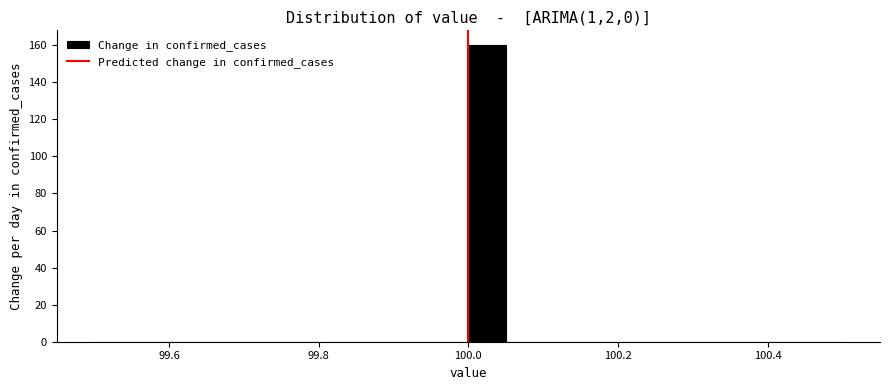

Read against the x-axis, roughly where is the centre of the tallest bar?

100.02